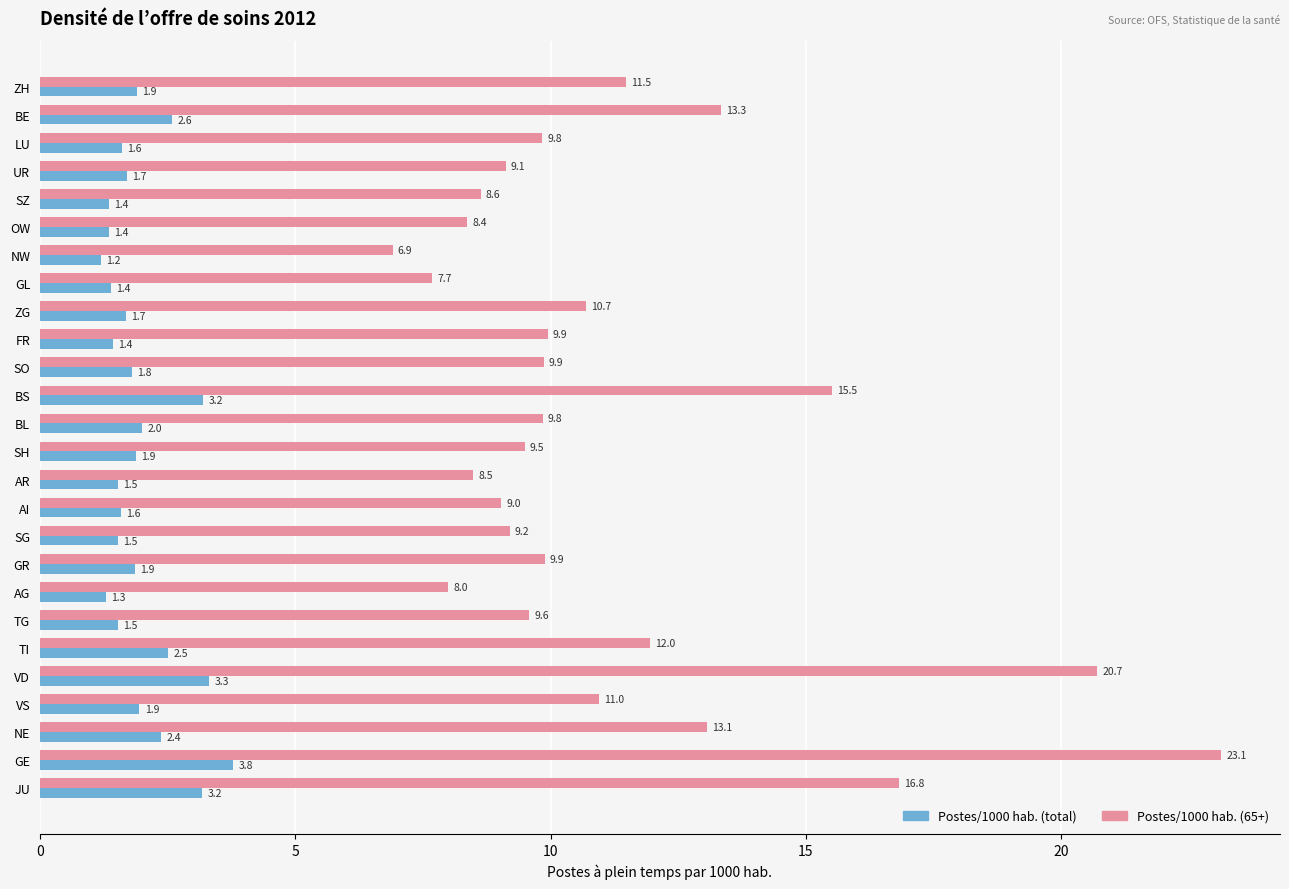

What is the maximum value for Postes/1000 hab. (65+)?

23.1